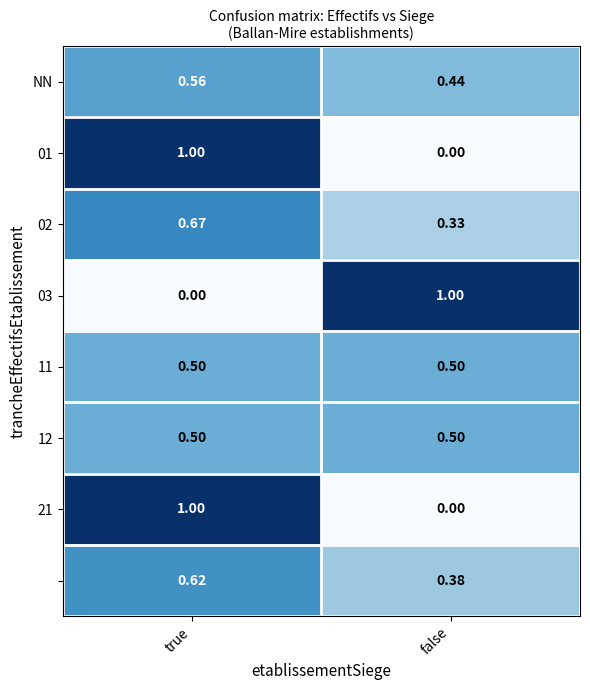

At which category is the sum across all series the highest?

true